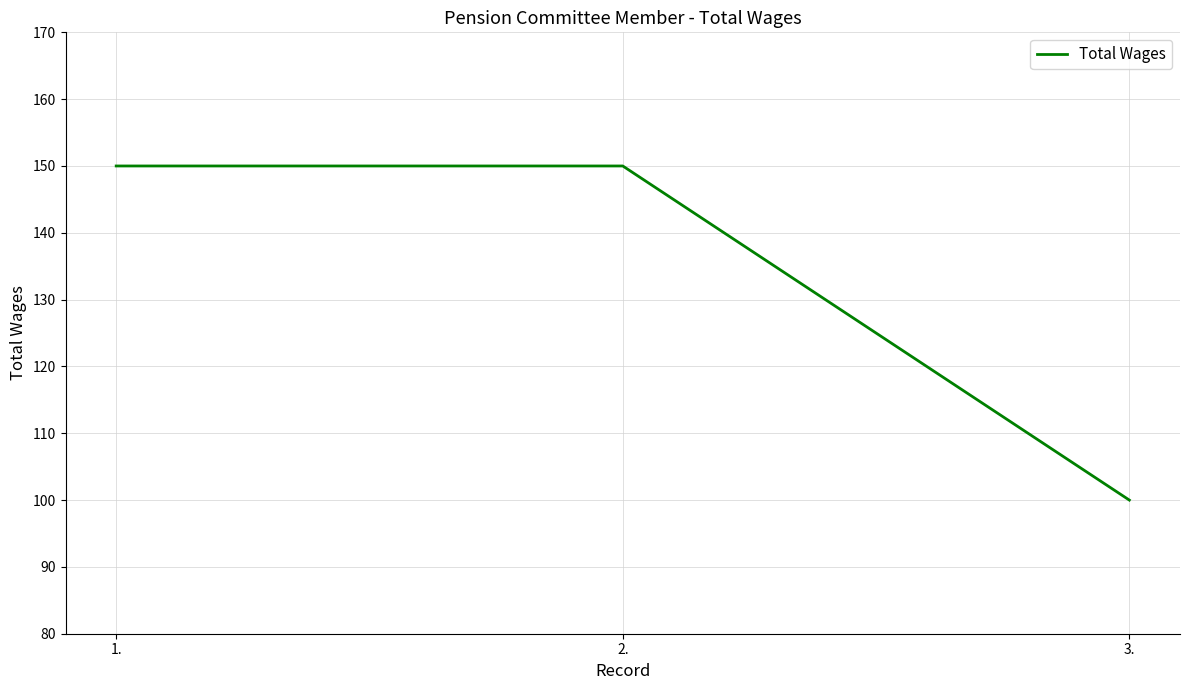

What position from the right is 2.?

2